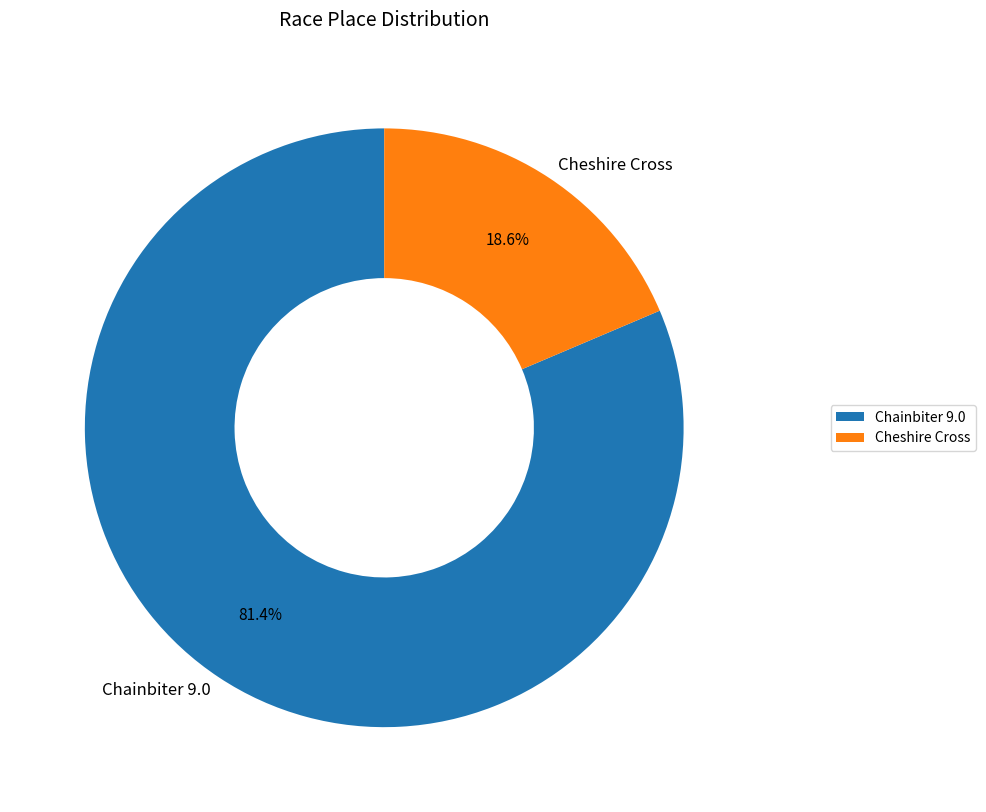

To the nearest percent, what percentage of the pie is Cheshire Cross?

19%